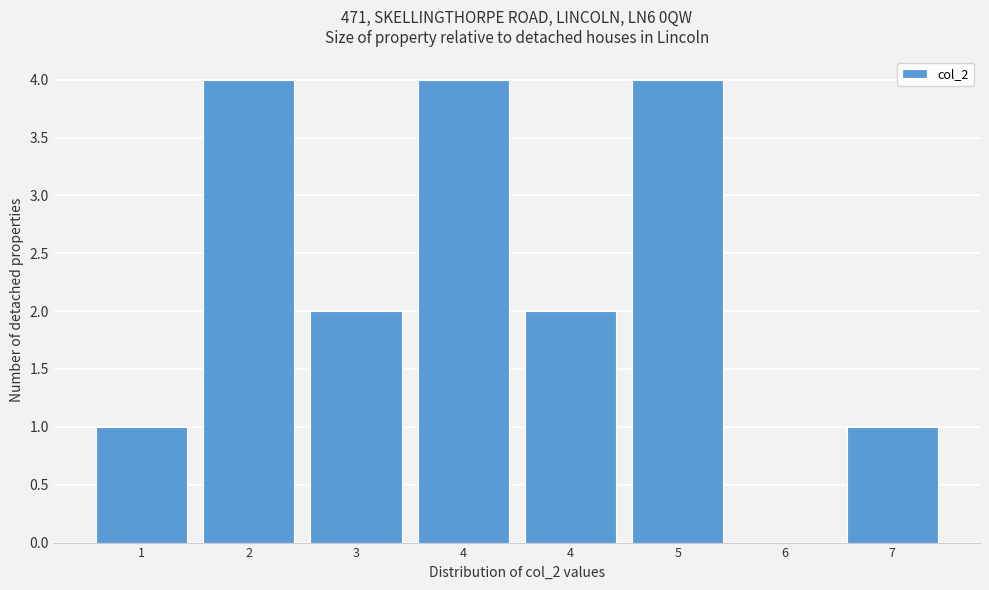

How many series are shown in this chart?

1